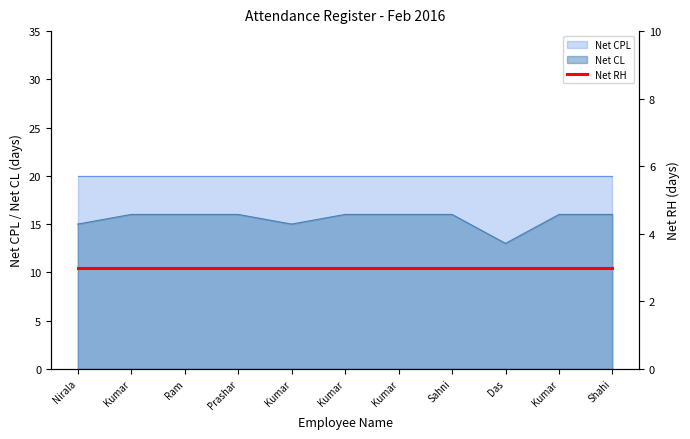

Does the chart have visible grid lines?

No